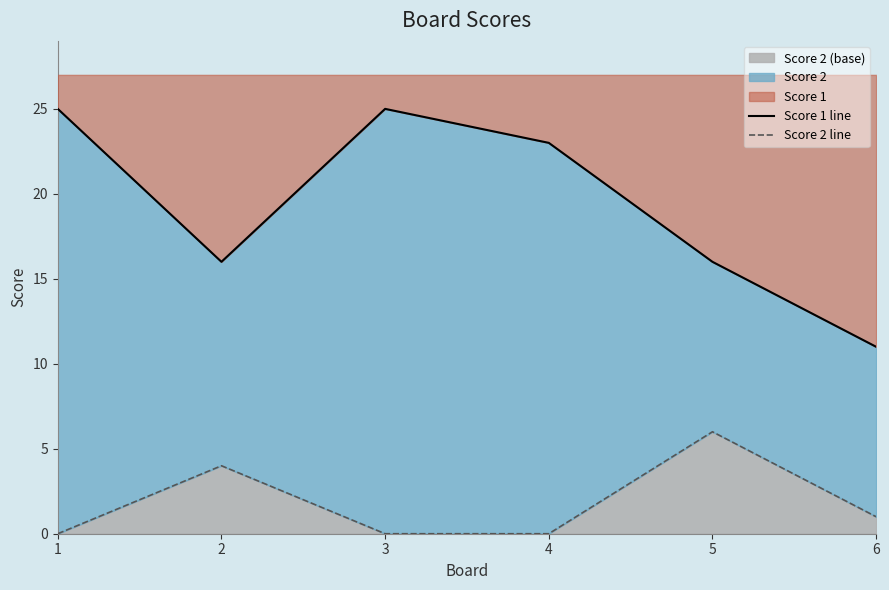

Reading right to left, transcribe all the data shown in this chart.

Score 1 line: 11	16	23	25	16	25
Score 2 line: 1	6	0	0	4	0